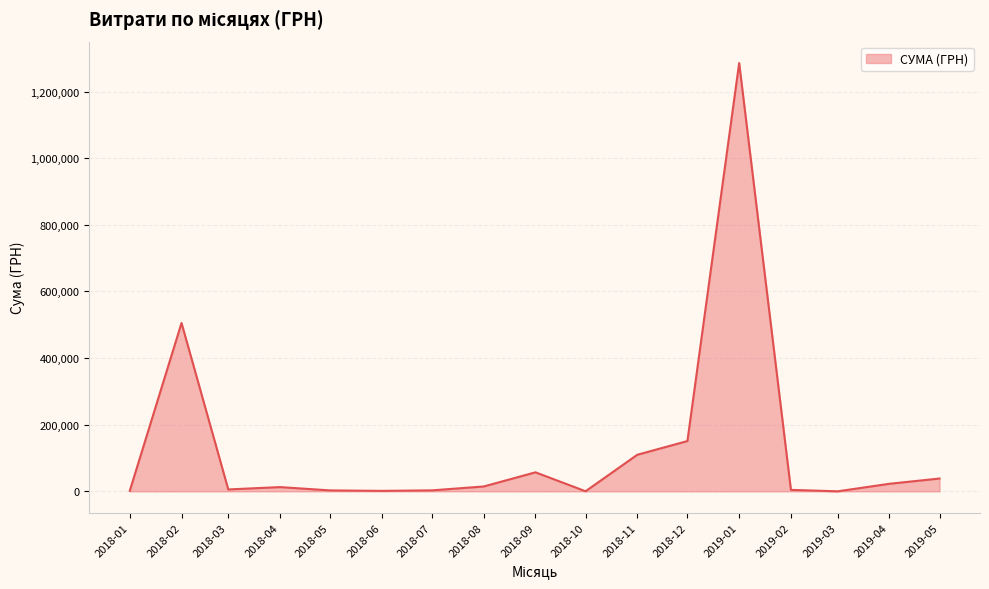

Is it true that the value at 2018-02 is 200297.0?

False